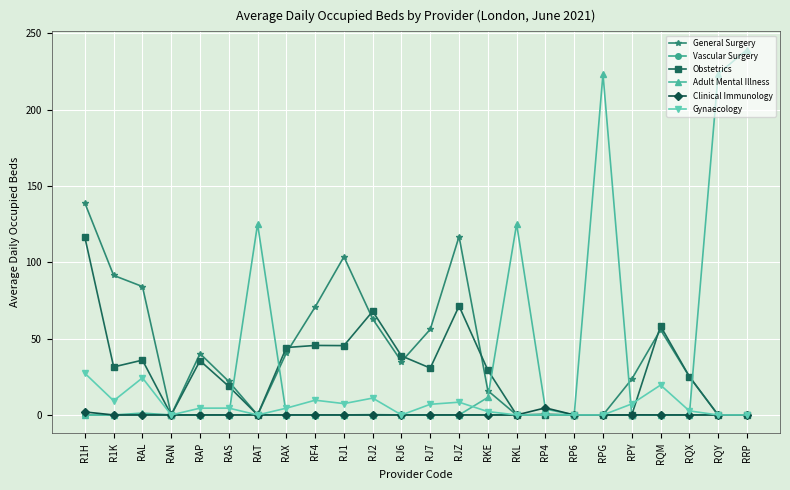

True or false: Clinical Immunology has a value of 0.0 at RJ6.

True